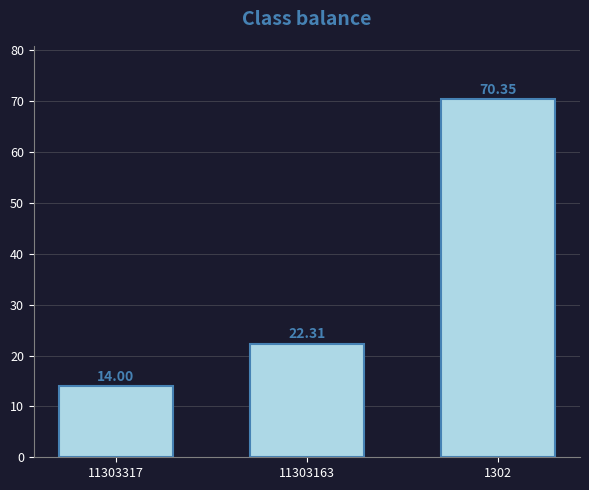

True or false: the data shows 23.1 at 11303317.

False